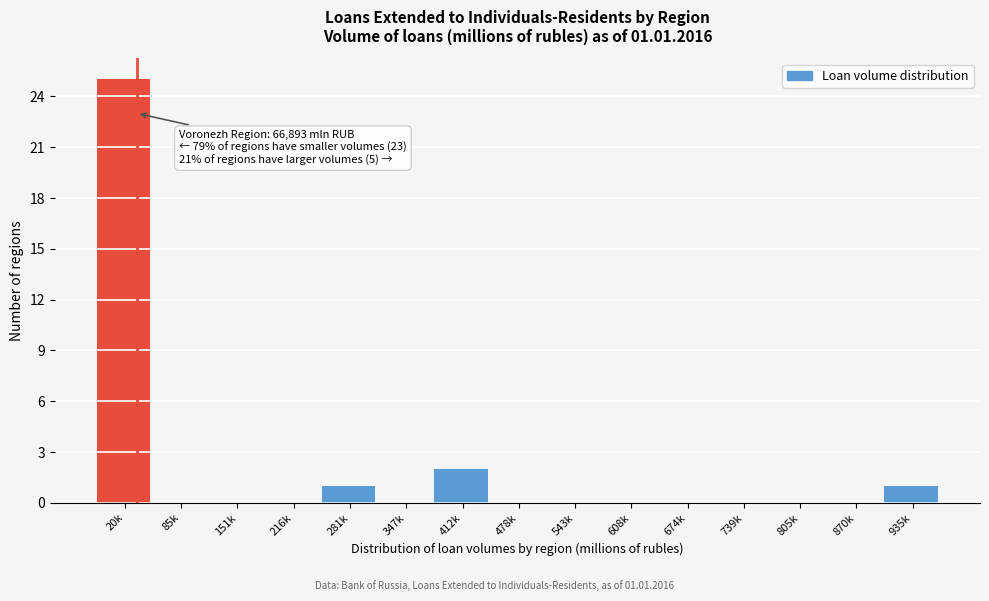

Reading left to right, what are all the values shown in this chart?

20k=25	85k=0	151k=0	216k=0	281k=1	347k=0	412k=2	478k=0	543k=0	608k=0	674k=0	739k=0	805k=0	870k=0	935k=1